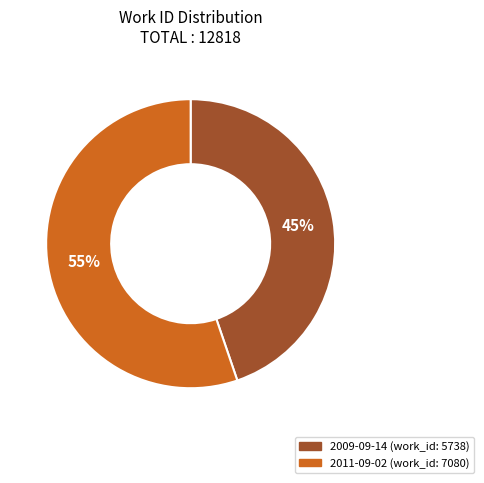

How many segments does this pie chart have?

2